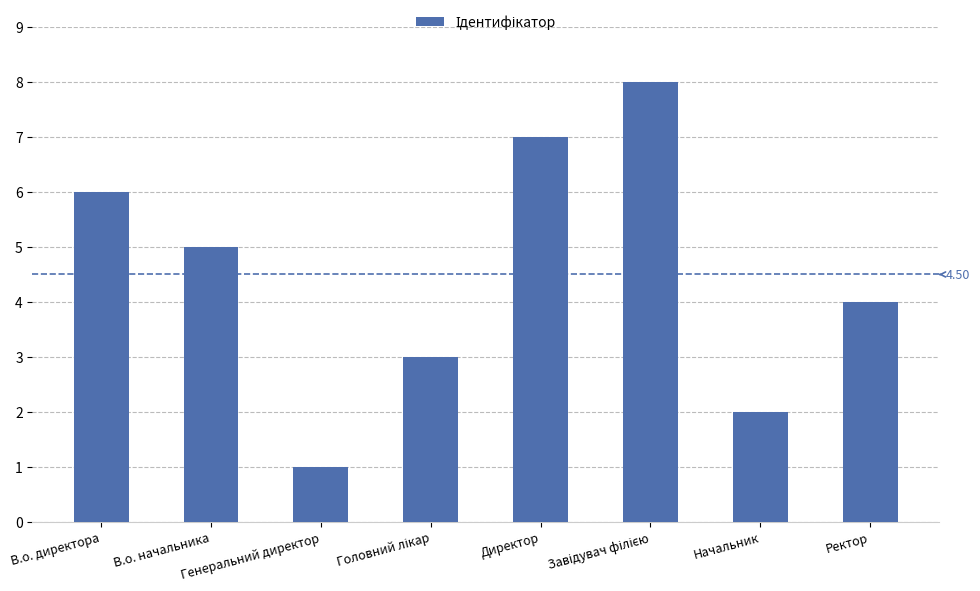

What is the difference between the second highest and second lowest values?

5